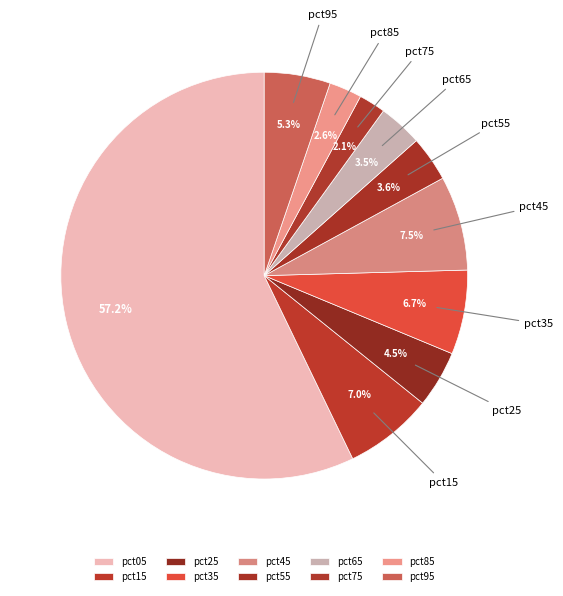

Is it true that pct65 is 1% of the pie?

False